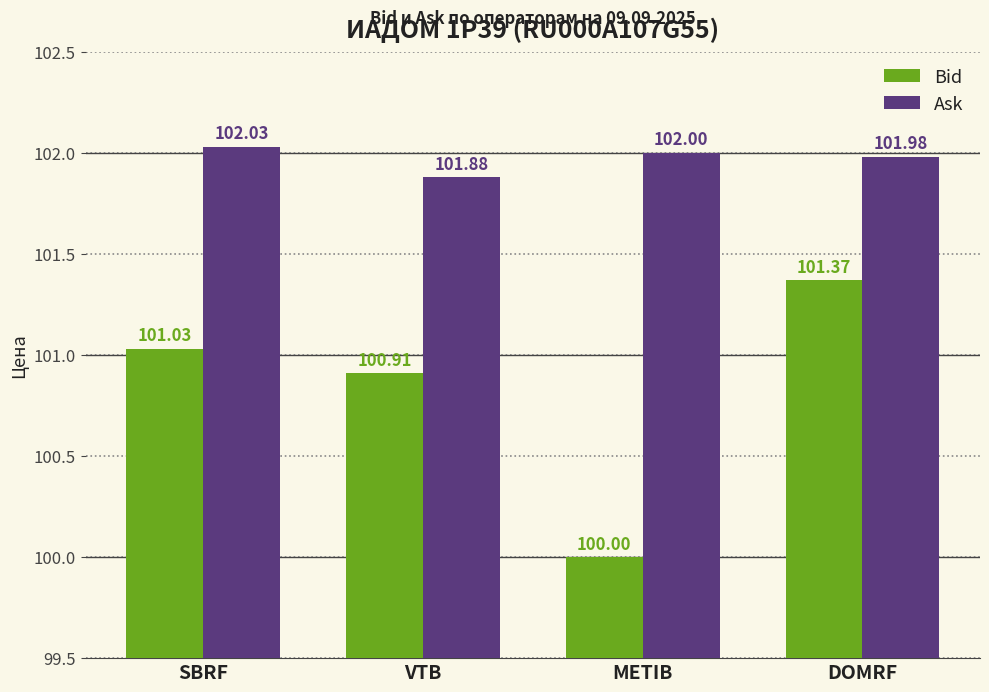

What are all the series names shown in the legend?

Bid, Ask